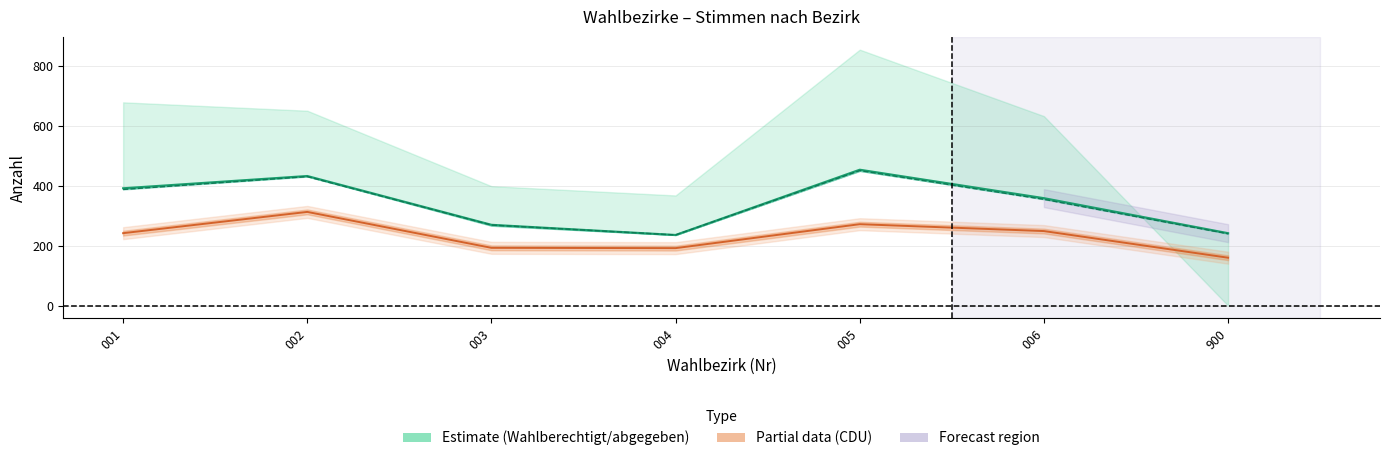

How many lines are shown in the chart?

2